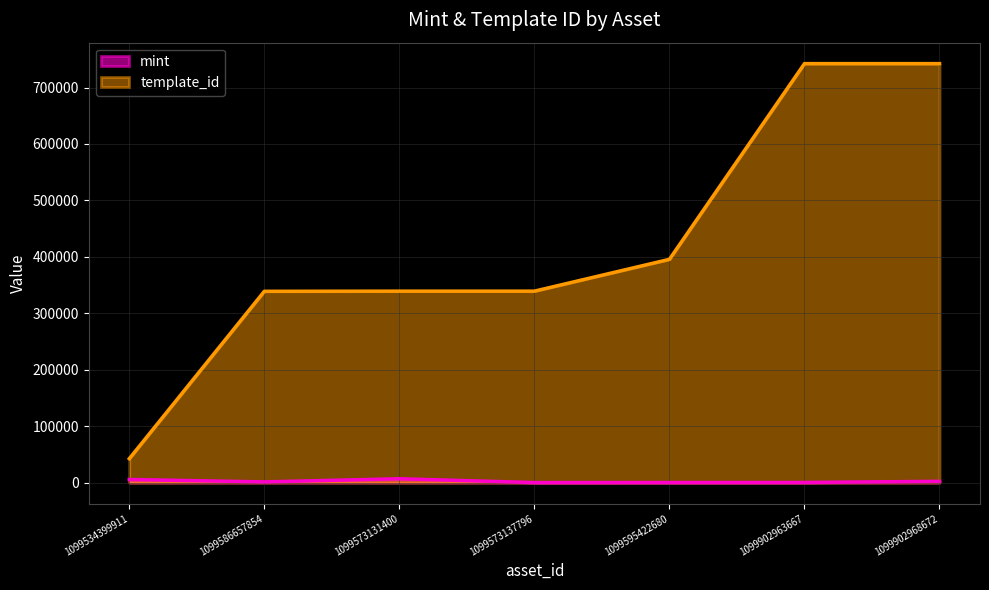

What is the greatest value displayed?

742319